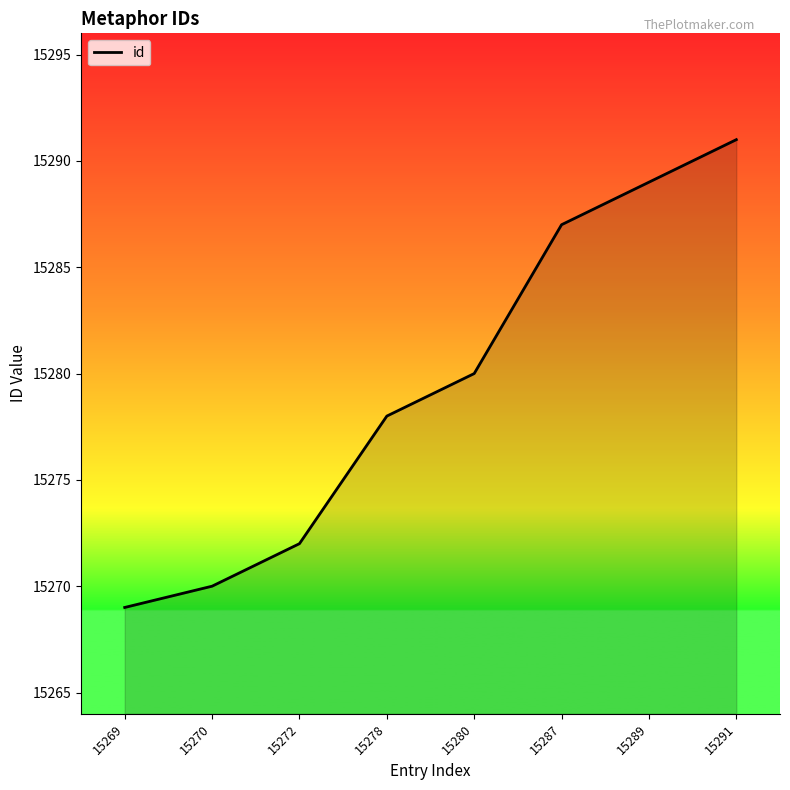

Reading left to right, what are all the values shown in this chart?

15269	15270	15272	15278	15280	15287	15289	15291